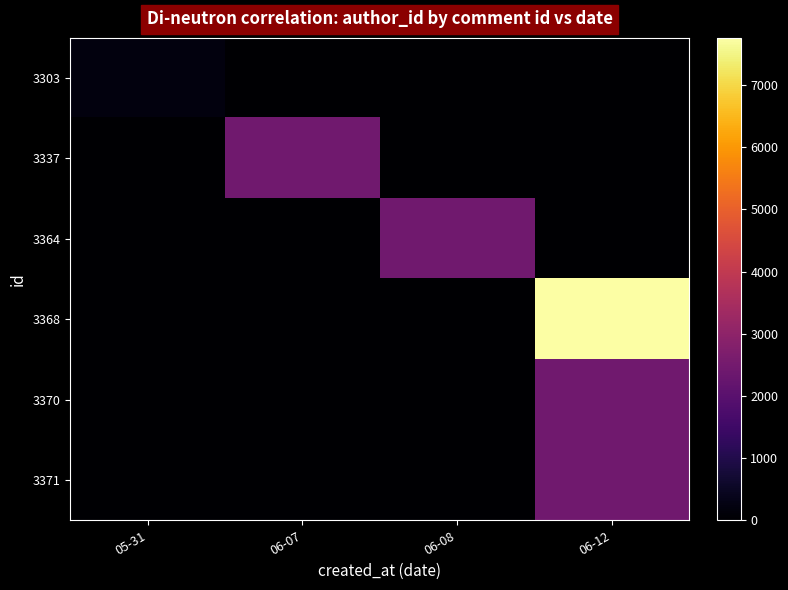

Which series has the widest spread of values?

3368